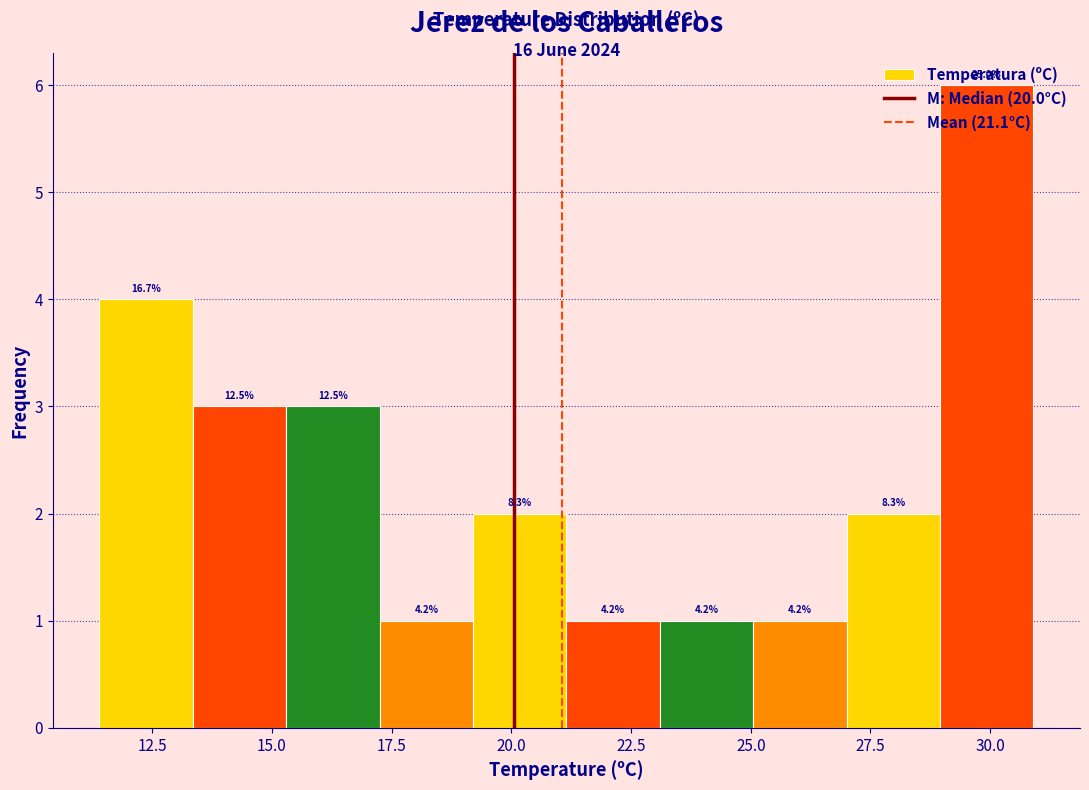

Around what value on the x-axis is the tallest bar? Give the approximate position of its centre, as read against the axis.

30.0